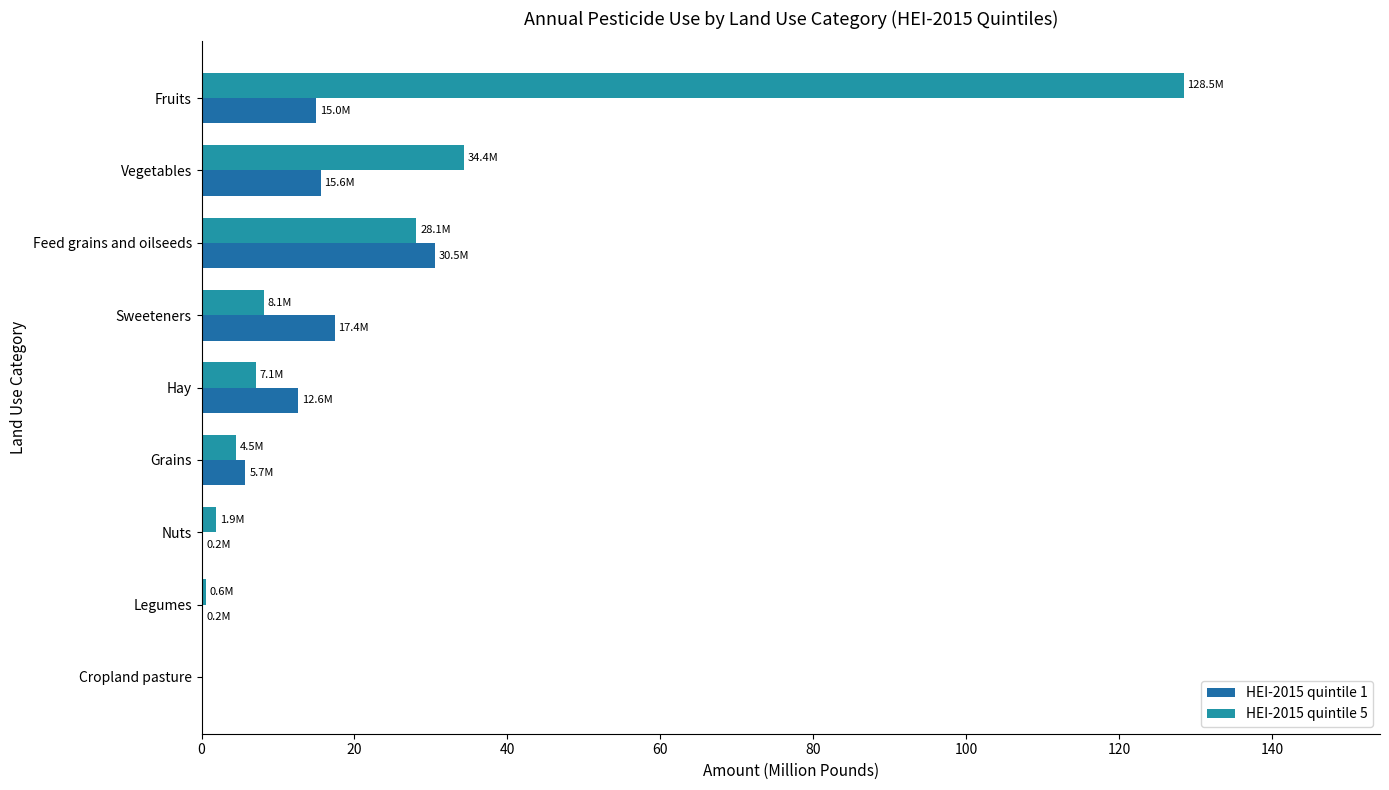

What is the difference between the maximum and minimum values in the HEI-2015 quintile 1 series?

30.5